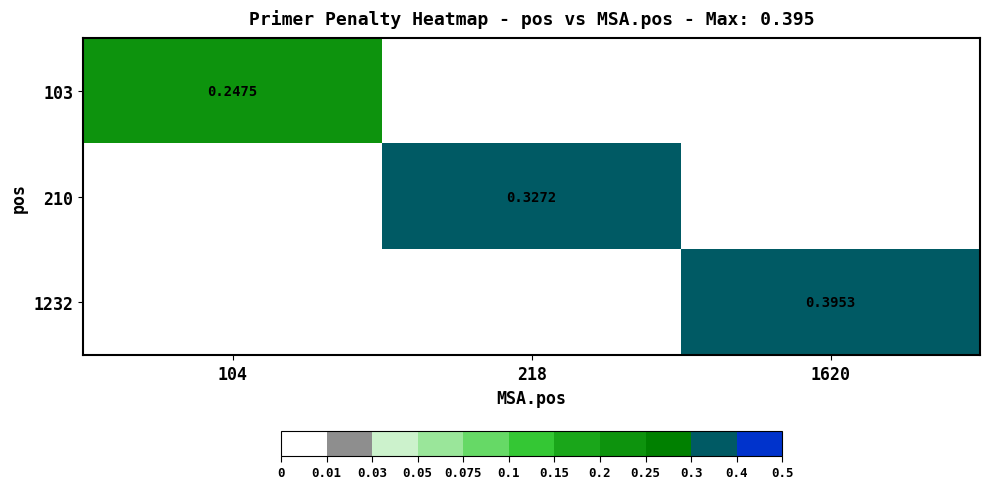

What is the maximum value for 1232?

0.4